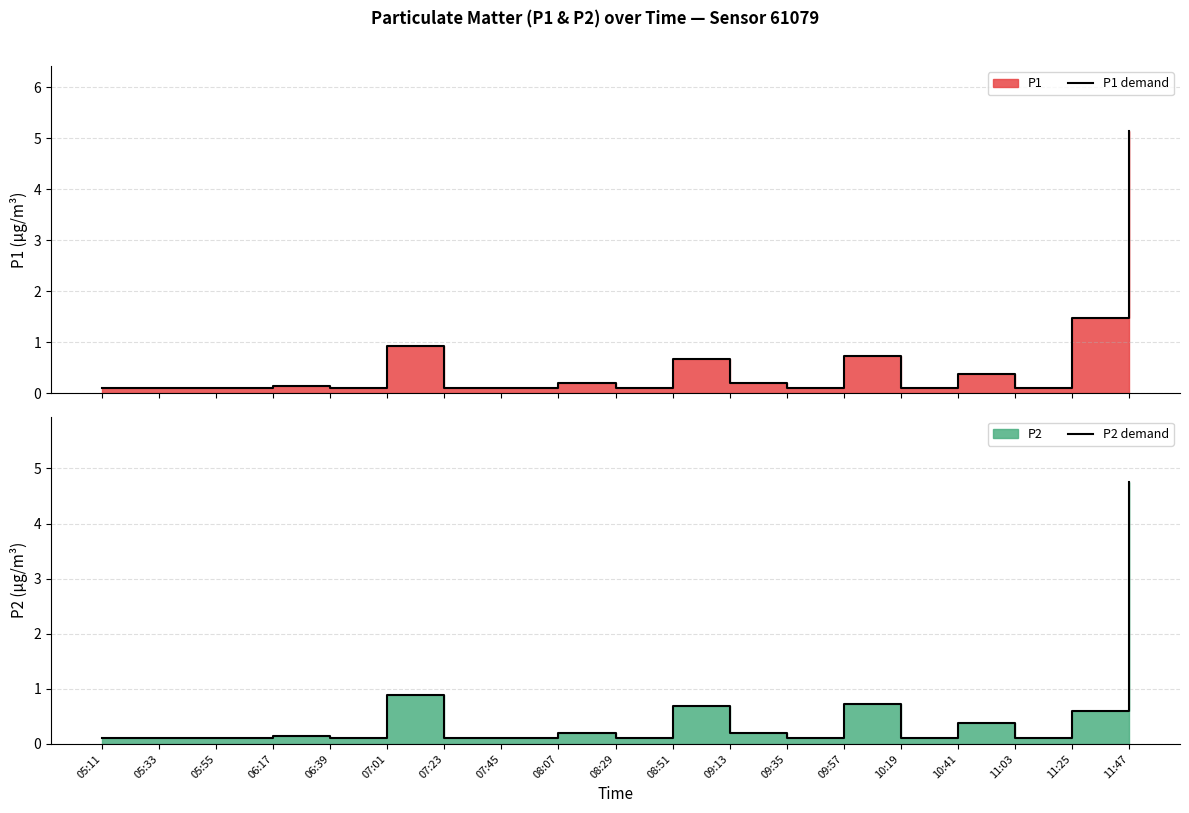

Does the chart display data point markers on the line(s)?

No